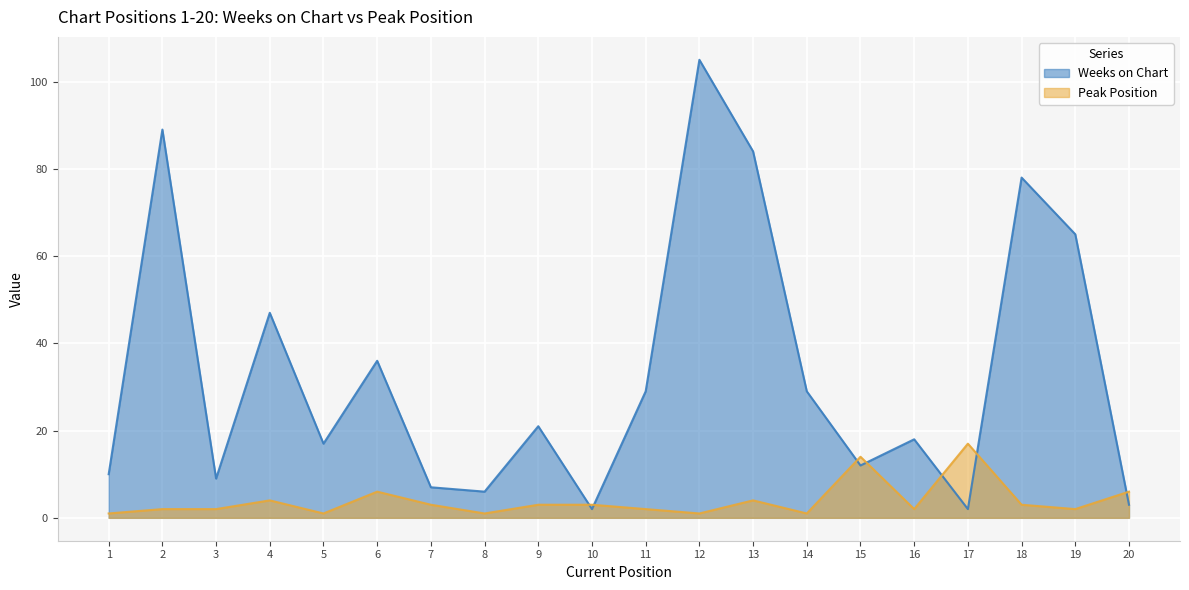

What is the total value across all series at 10?

5